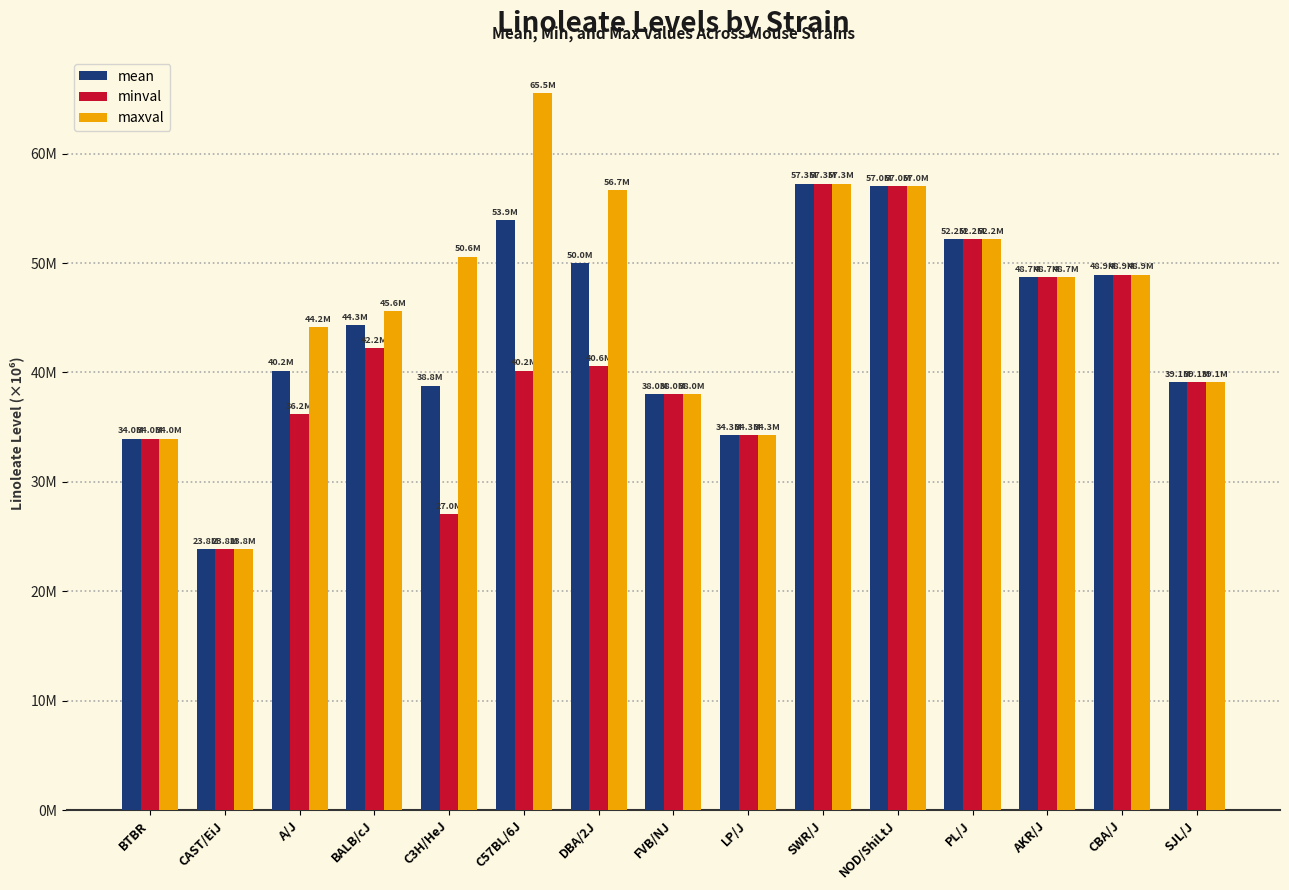

Which category has the highest value in the maxval series?

C57BL/6J